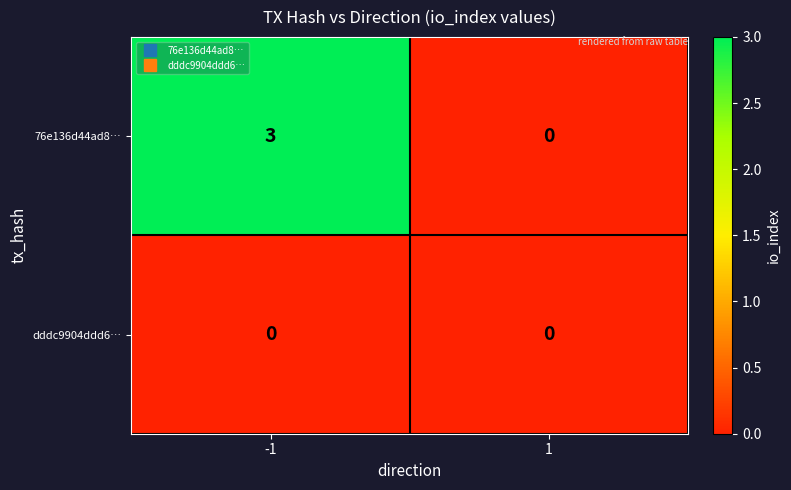

Read the 76e136d44ad8… value at -1.

3